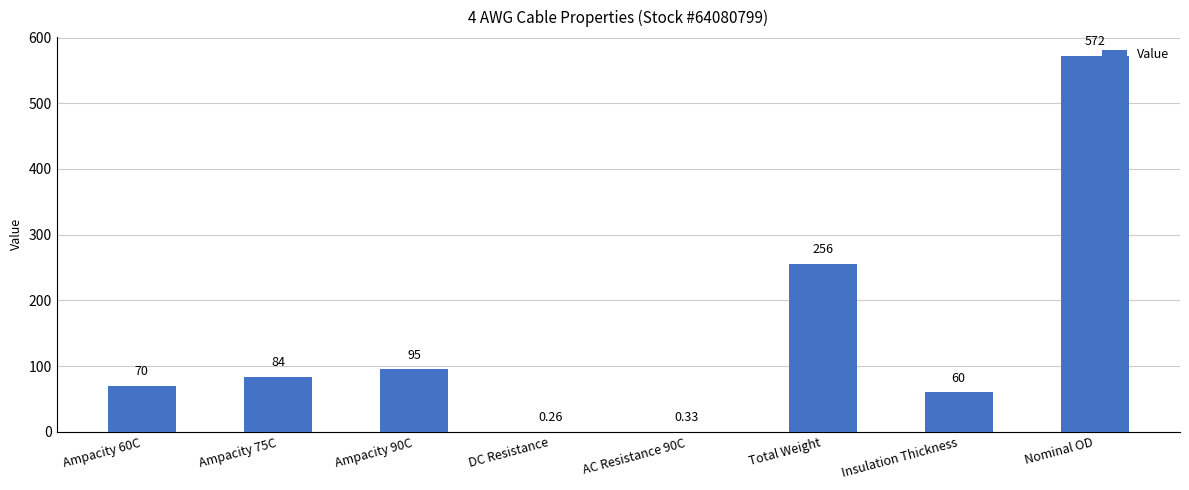

Where is the data nearest to the value 286?

Total Weight